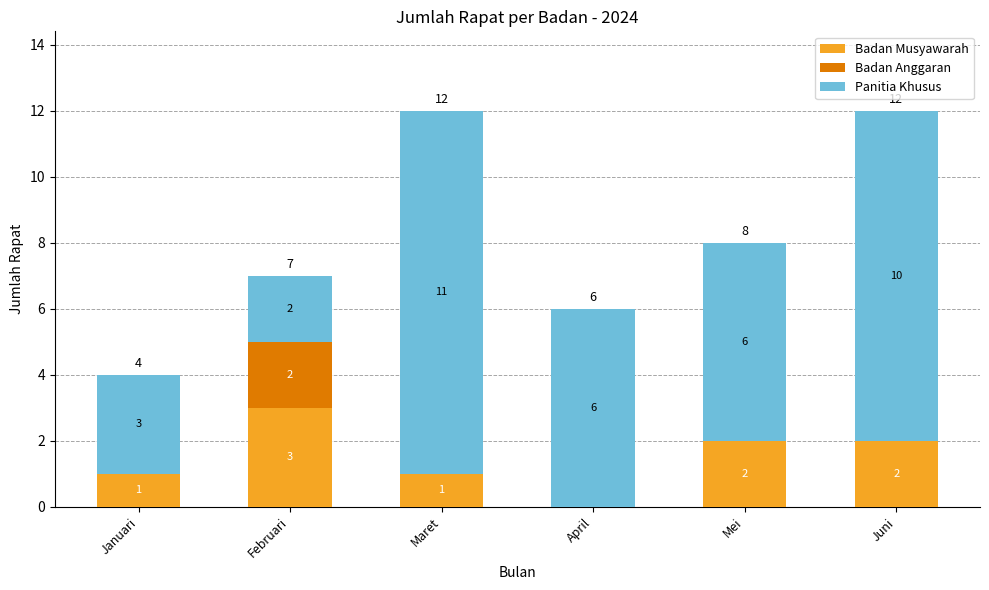

Is it true that Badan Musyawarah equals 2 at Juni?

True